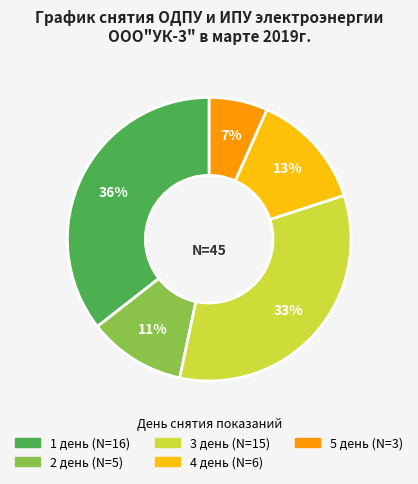

Which has a higher value, 5 день or 4 день?

4 день